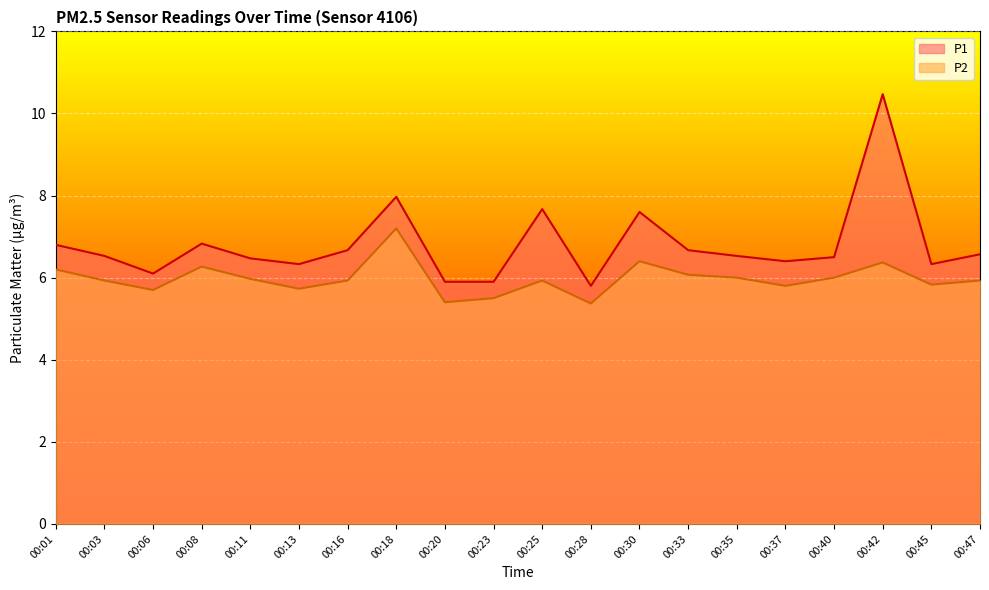

Reading right to left, transcribe all the data shown in this chart.

P1: 00:47=6.6	00:45=6.3	00:42=10.5	00:40=6.5	00:37=6.4	00:35=6.5	00:33=6.7	00:30=7.6	00:28=5.8	00:25=7.7	00:23=5.9	00:20=5.9	00:18=8.0	00:16=6.7	00:13=6.3	00:11=6.5	00:08=6.8	00:06=6.1	00:03=6.5	00:01=6.8
P2: 00:47=5.9	00:45=5.8	00:42=6.4	00:40=6.0	00:37=5.8	00:35=6.0	00:33=6.1	00:30=6.4	00:28=5.4	00:25=5.9	00:23=5.5	00:20=5.4	00:18=7.2	00:16=5.9	00:13=5.7	00:11=6.0	00:08=6.3	00:06=5.7	00:03=5.9	00:01=6.2